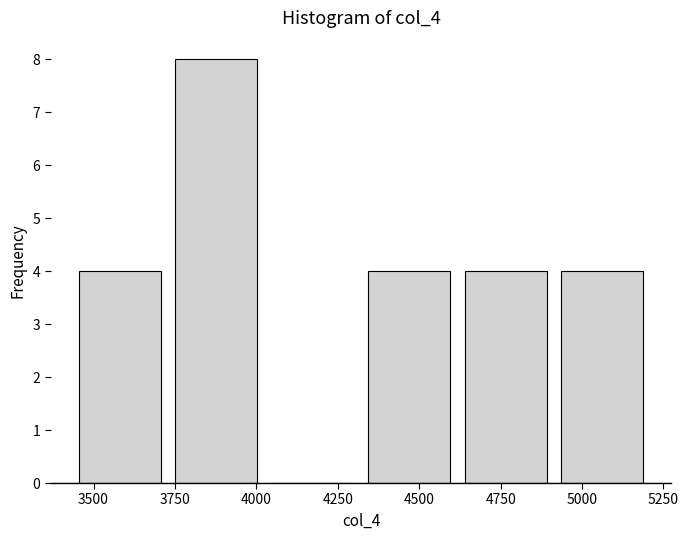

Reading left to right, transcribe this chart: for each bar, give the range it covers on the x-axis and its height. Neither the bar edges nor the heights are printed on the chart, so give them approximately, as read against the axes.

3450 to 3750: 4
3750 to 4050: 8
4050 to 4300: 0
4300 to 4600: 4
4600 to 4900: 4
4900 to 5200: 4